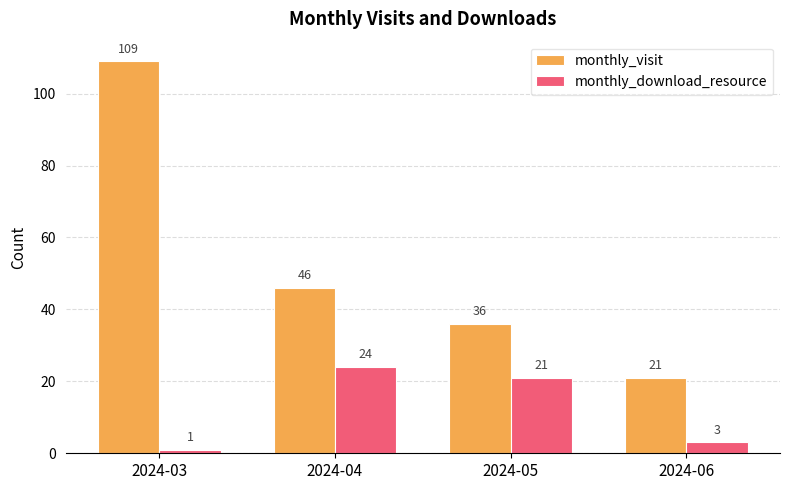

How many data points does each series have?

4